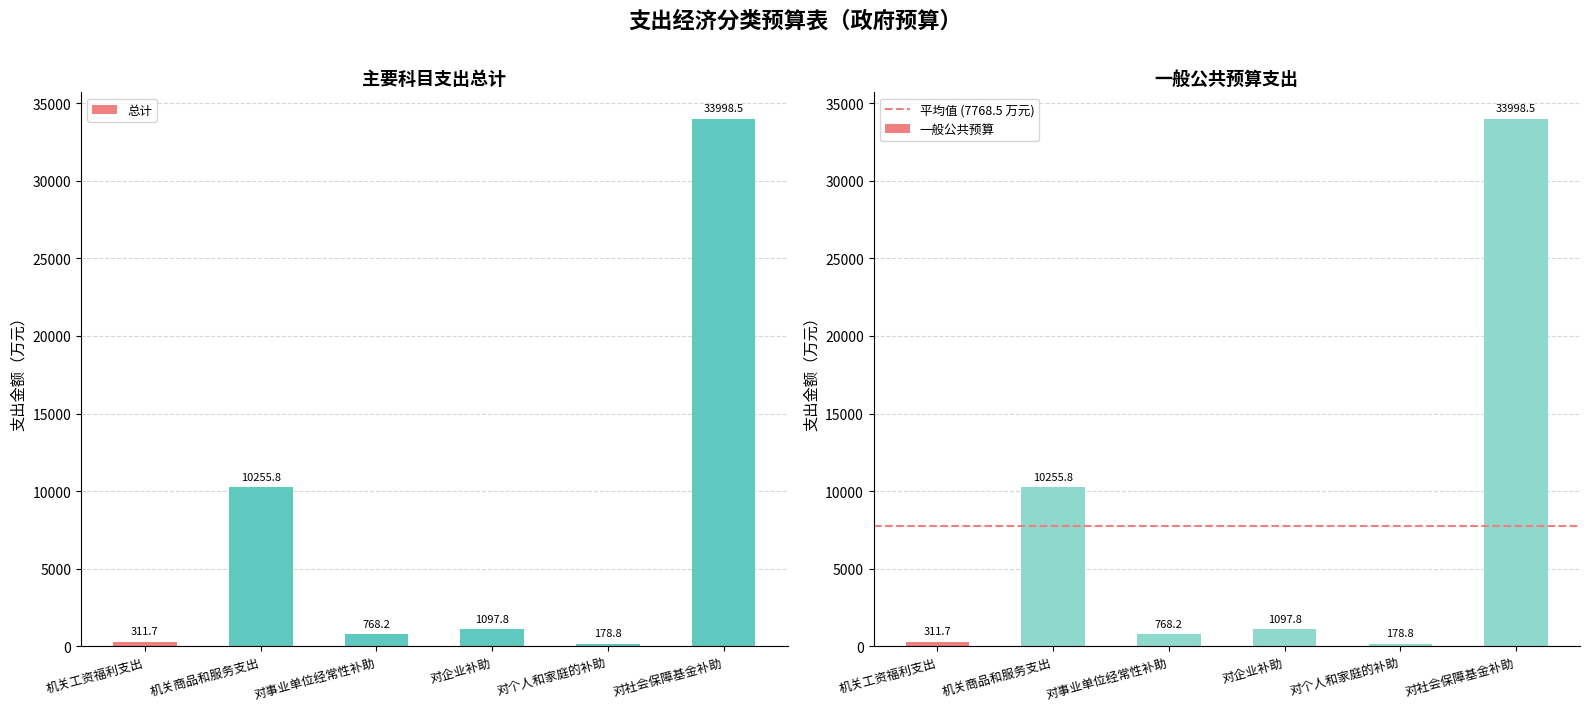

Is it true that 总计 equals 768.2 at 对事业单位经常性补助?

True